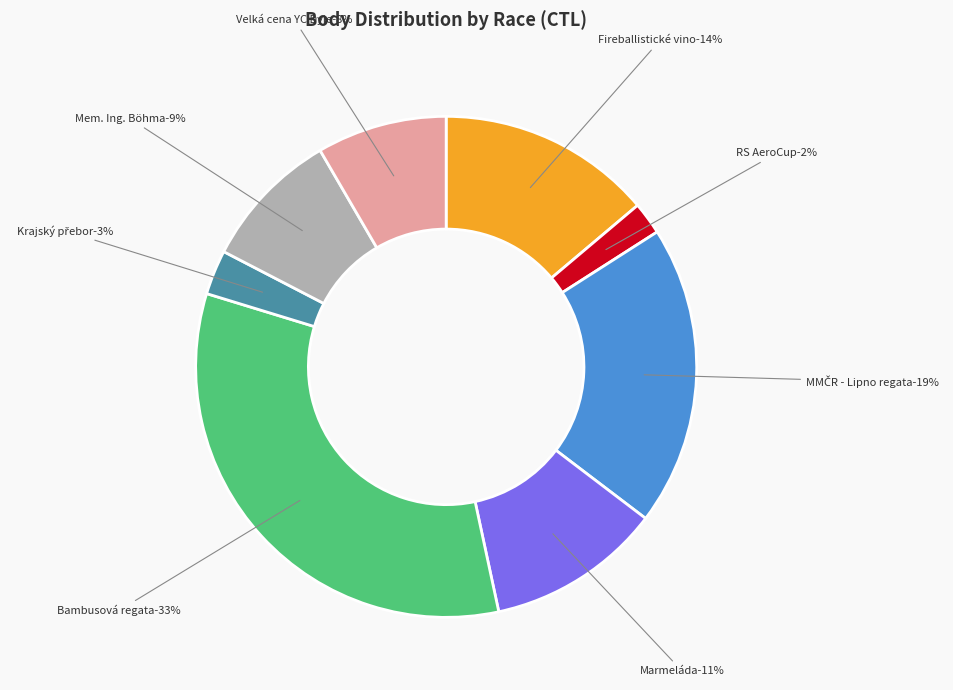

Is it true that 201331 is 33% of the pie?

False